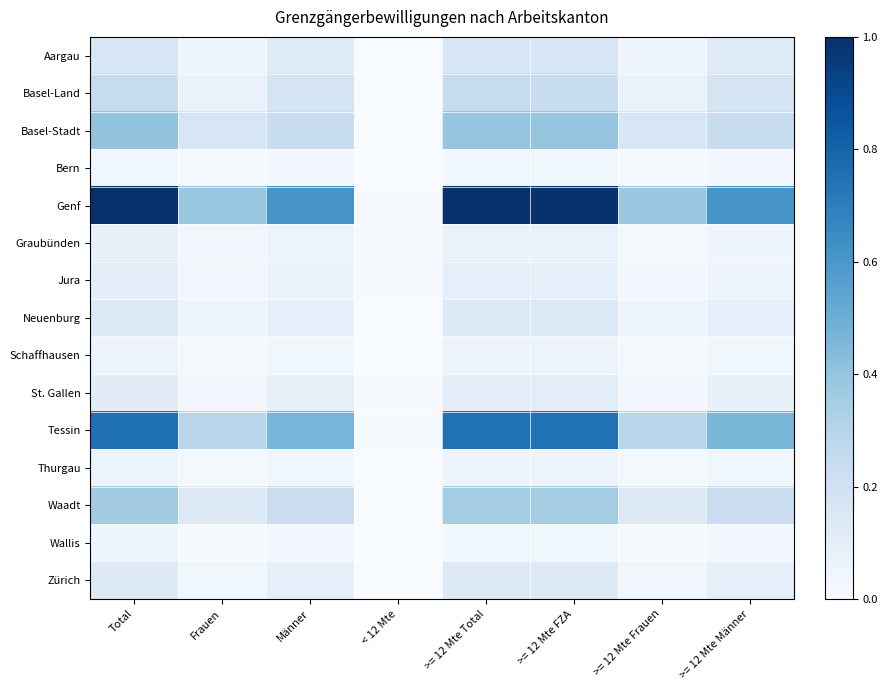

Reading right to left, list all the values displayed in this chart.

Aargau: >= 12 Mte Männer=0.1	>= 12 Mte Frauen=0.0	>= 12 Mte FZA=0.2	>= 12 Mte Total=0.2	< 12 Mte=0.0	Männer=0.1	Frauen=0.0	Total=0.2
Basel-Land: >= 12 Mte Männer=0.2	>= 12 Mte Frauen=0.1	>= 12 Mte FZA=0.2	>= 12 Mte Total=0.2	< 12 Mte=0.0	Männer=0.2	Frauen=0.1	Total=0.2
Basel-Stadt: >= 12 Mte Männer=0.2	>= 12 Mte Frauen=0.2	>= 12 Mte FZA=0.4	>= 12 Mte Total=0.4	< 12 Mte=0.0	Männer=0.2	Frauen=0.2	Total=0.4
Bern: >= 12 Mte Männer=0.0	>= 12 Mte Frauen=0.0	>= 12 Mte FZA=0.0	>= 12 Mte Total=0.0	< 12 Mte=0.0	Männer=0.0	Frauen=0.0	Total=0.0
Genf: >= 12 Mte Männer=0.6	>= 12 Mte Frauen=0.4	>= 12 Mte FZA=1.0	>= 12 Mte Total=1.0	< 12 Mte=0.0	Männer=0.6	Frauen=0.4	Total=1.0
Graubünden: >= 12 Mte Männer=0.0	>= 12 Mte Frauen=0.0	>= 12 Mte FZA=0.1	>= 12 Mte Total=0.1	< 12 Mte=0.0	Männer=0.1	Frauen=0.0	Total=0.1
Jura: >= 12 Mte Männer=0.1	>= 12 Mte Frauen=0.0	>= 12 Mte FZA=0.1	>= 12 Mte Total=0.1	< 12 Mte=0.0	Männer=0.1	Frauen=0.0	Total=0.1
Neuenburg: >= 12 Mte Männer=0.1	>= 12 Mte Frauen=0.0	>= 12 Mte FZA=0.1	>= 12 Mte Total=0.1	< 12 Mte=0.0	Männer=0.1	Frauen=0.1	Total=0.1
Schaffhausen: >= 12 Mte Männer=0.0	>= 12 Mte Frauen=0.0	>= 12 Mte FZA=0.1	>= 12 Mte Total=0.1	< 12 Mte=0.0	Männer=0.0	Frauen=0.0	Total=0.1
St. Gallen: >= 12 Mte Männer=0.1	>= 12 Mte Frauen=0.0	>= 12 Mte FZA=0.1	>= 12 Mte Total=0.1	< 12 Mte=0.0	Männer=0.1	Frauen=0.0	Total=0.1
Tessin: >= 12 Mte Männer=0.5	>= 12 Mte Frauen=0.3	>= 12 Mte FZA=0.7	>= 12 Mte Total=0.7	< 12 Mte=0.0	Männer=0.5	Frauen=0.3	Total=0.8
Thurgau: >= 12 Mte Männer=0.0	>= 12 Mte Frauen=0.0	>= 12 Mte FZA=0.1	>= 12 Mte Total=0.1	< 12 Mte=0.0	Männer=0.0	Frauen=0.0	Total=0.1
Waadt: >= 12 Mte Männer=0.2	>= 12 Mte Frauen=0.1	>= 12 Mte FZA=0.4	>= 12 Mte Total=0.4	< 12 Mte=0.0	Männer=0.2	Frauen=0.1	Total=0.4
Wallis: >= 12 Mte Männer=0.0	>= 12 Mte Frauen=0.0	>= 12 Mte FZA=0.0	>= 12 Mte Total=0.0	< 12 Mte=0.0	Männer=0.0	Frauen=0.0	Total=0.0
Zürich: >= 12 Mte Männer=0.1	>= 12 Mte Frauen=0.0	>= 12 Mte FZA=0.1	>= 12 Mte Total=0.1	< 12 Mte=0.0	Männer=0.1	Frauen=0.0	Total=0.1